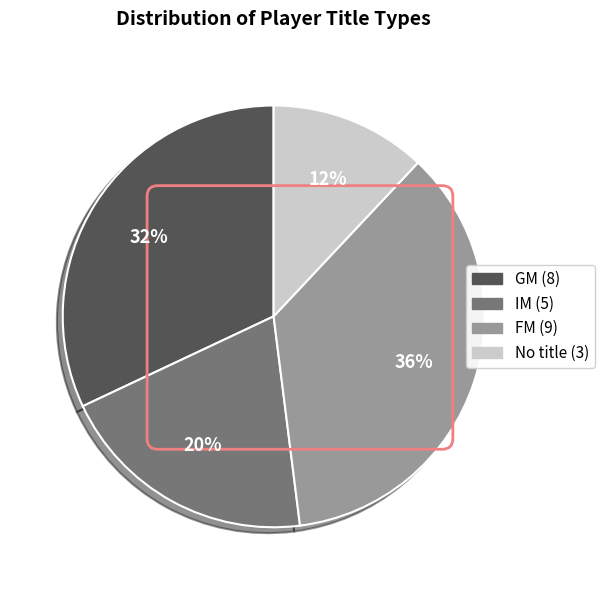

To the nearest percent, what is the difference between the largest and smallest slice percentages?

24%